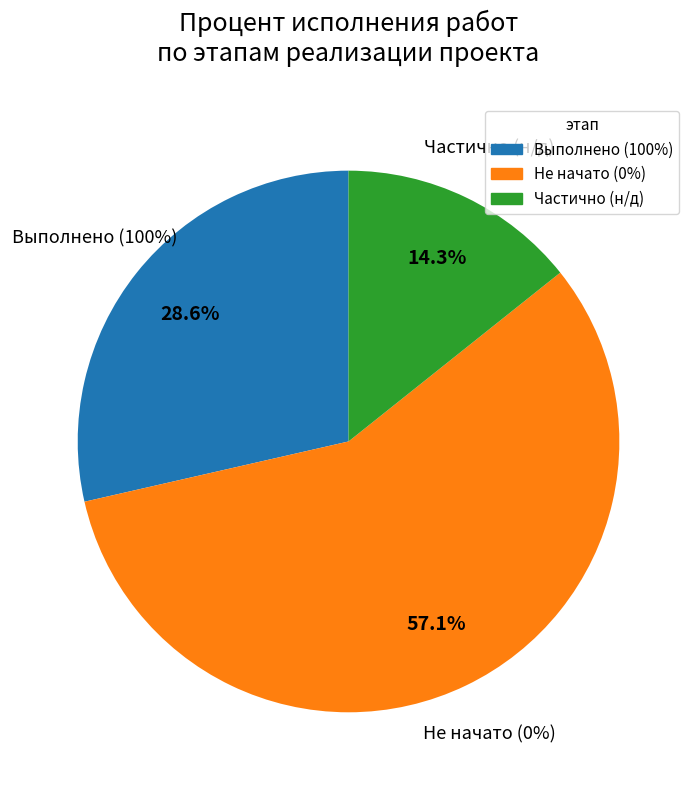

Is there a majority slice in this chart?

Yes